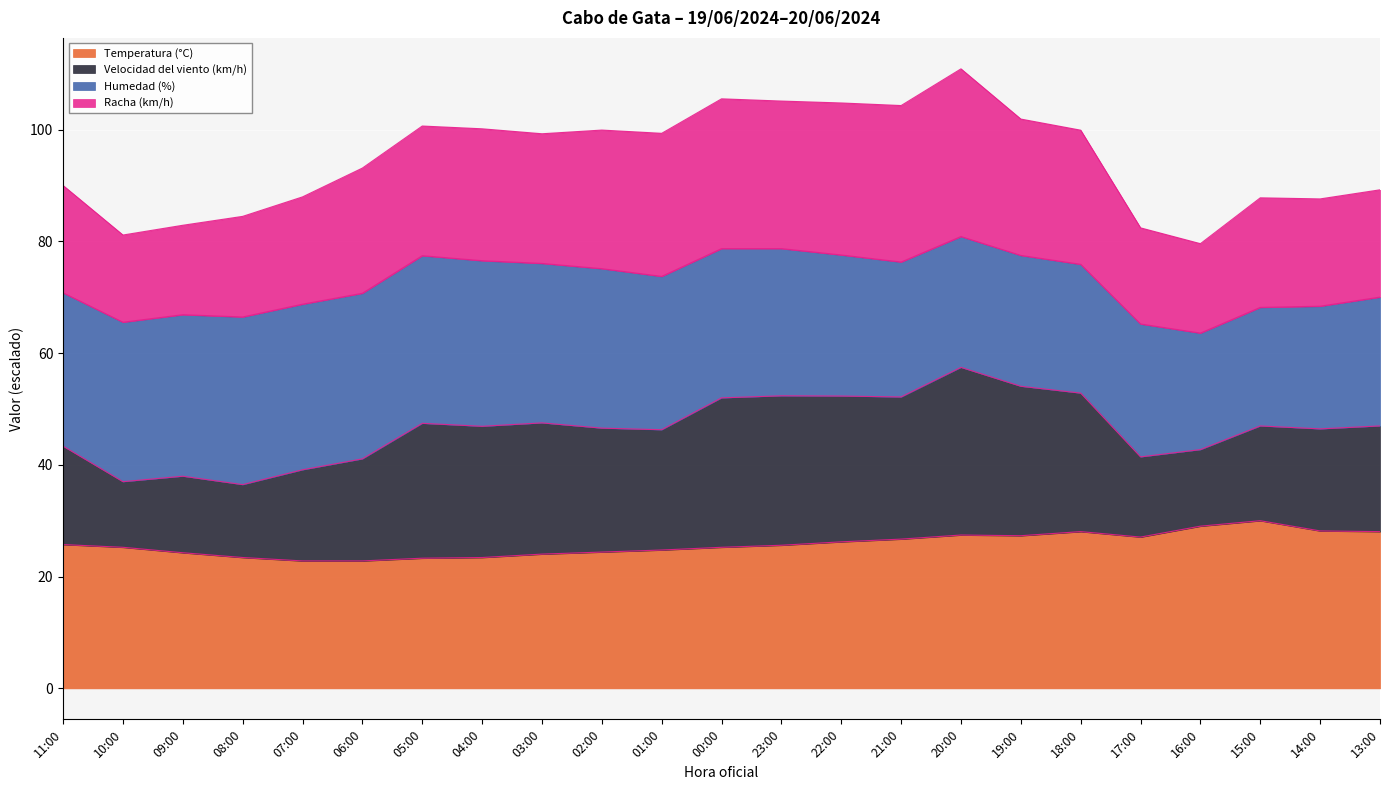

What is the total value across all series at 20:00?

110.9